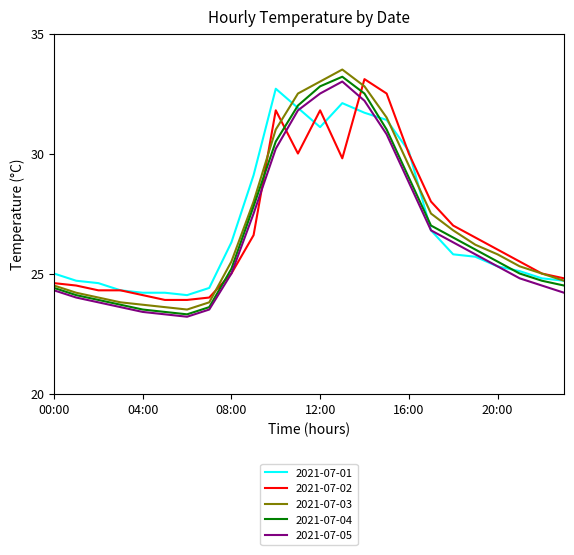

What is the smallest value displayed?

23.2